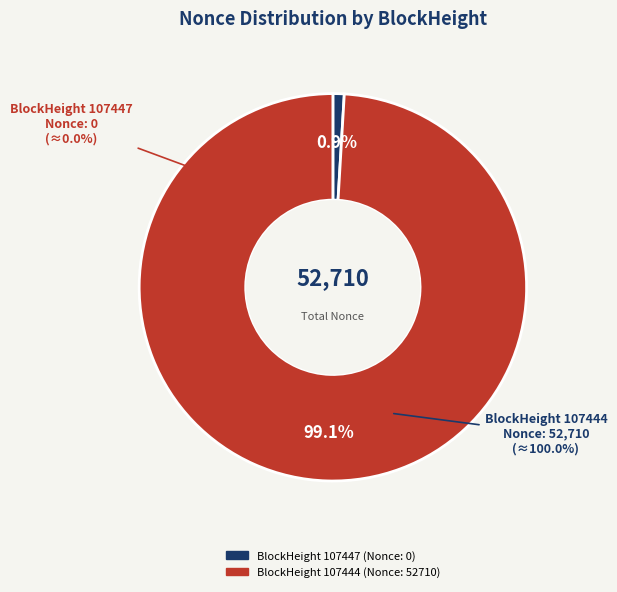

To the nearest percent, what is the average slice percentage?

50%